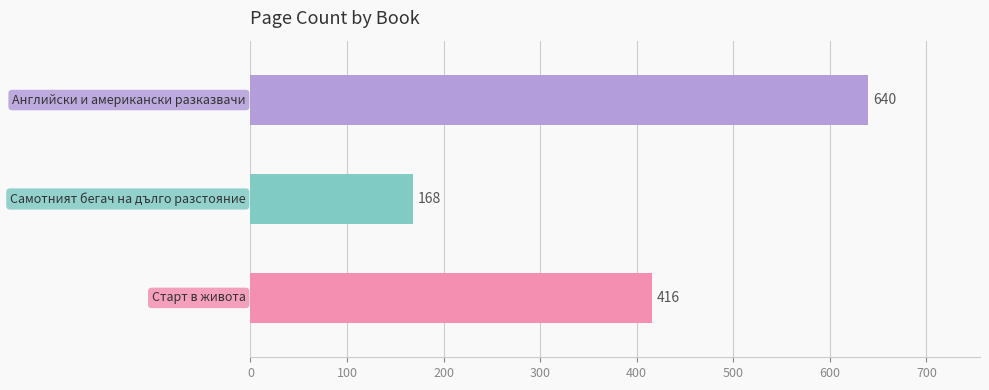

What is the difference between the maximum and minimum values?

472